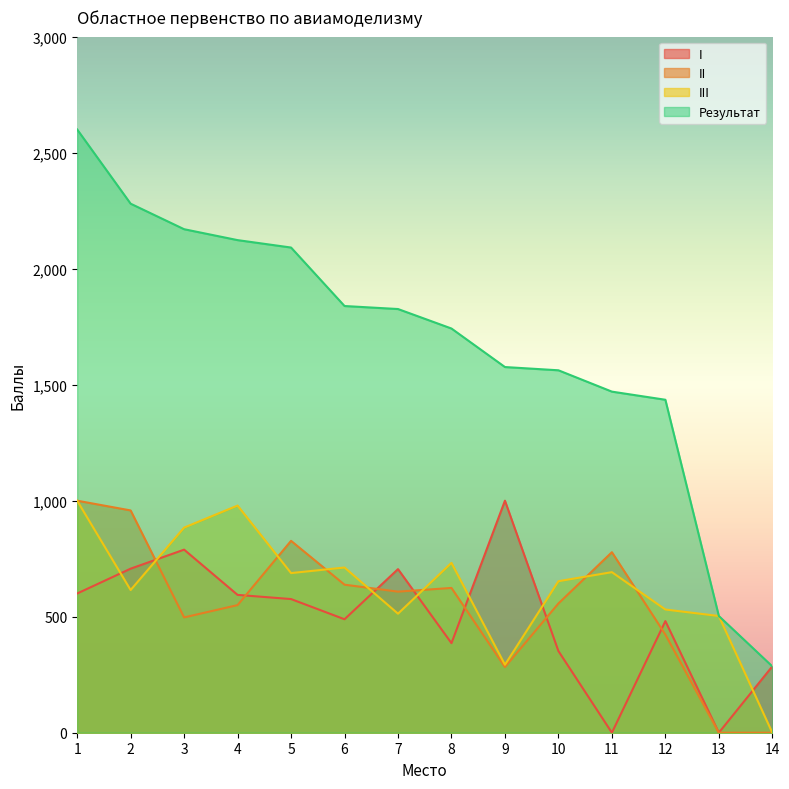

True or false: II has a value of 1798 at 1.

False